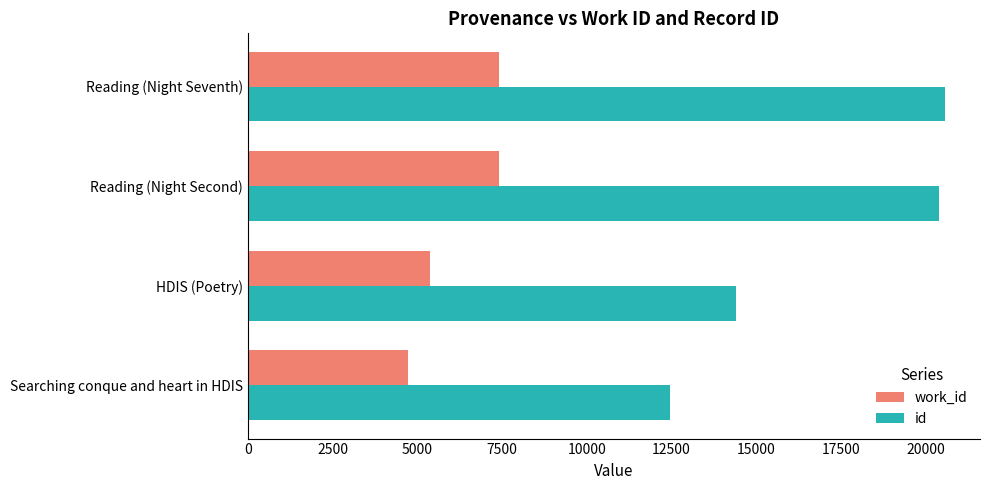

At which label is id closest to 16508?

HDIS (Poetry)